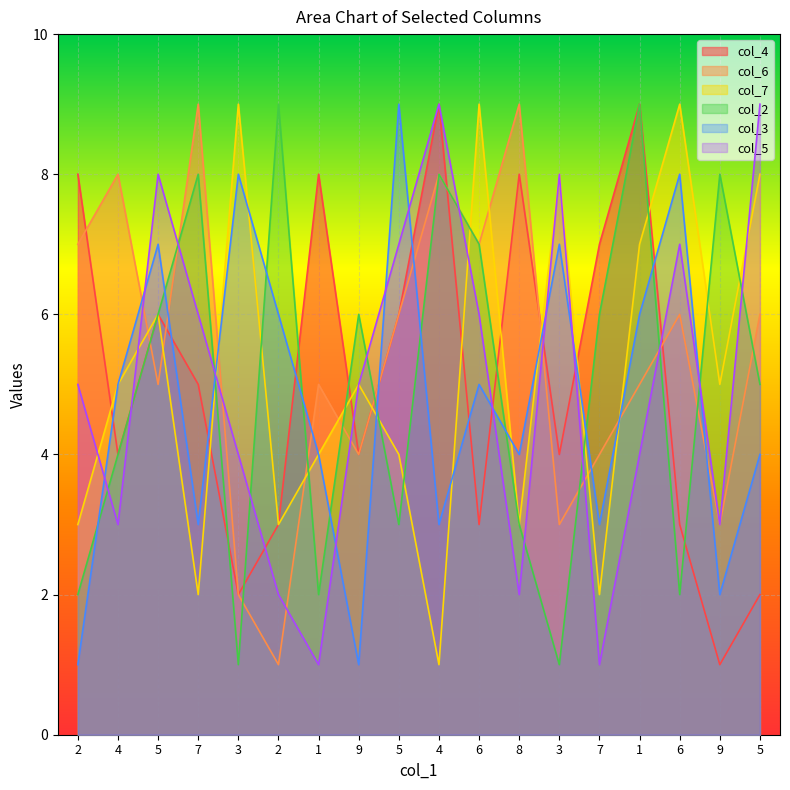

What is the minimum value shown in the chart?

1